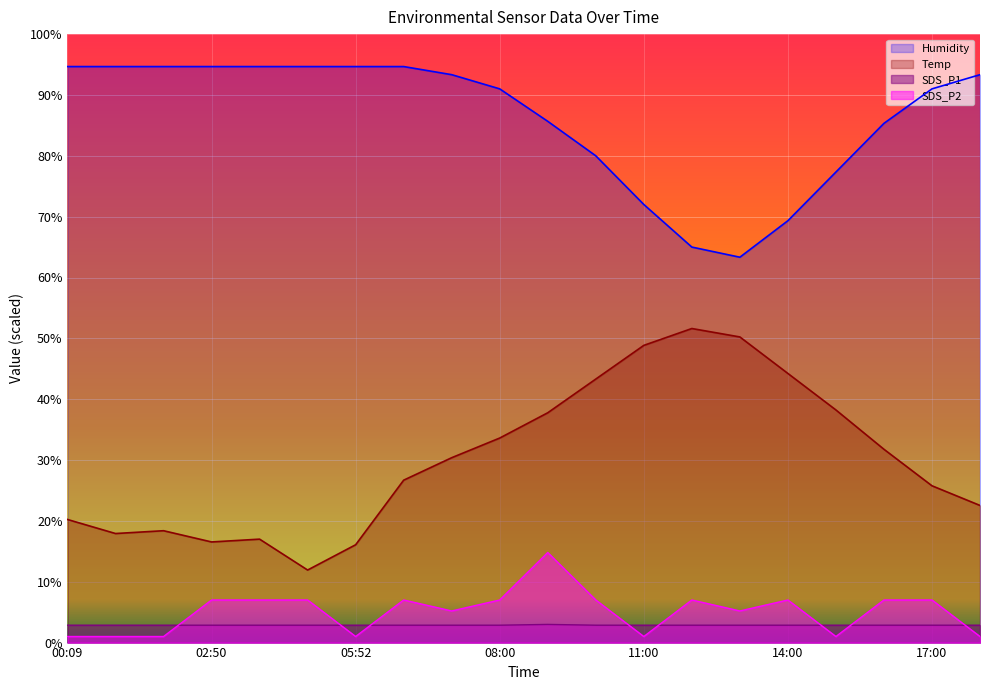

In SDS_P1, how many points are higher than both neighbors (excluding endpoints)?

1